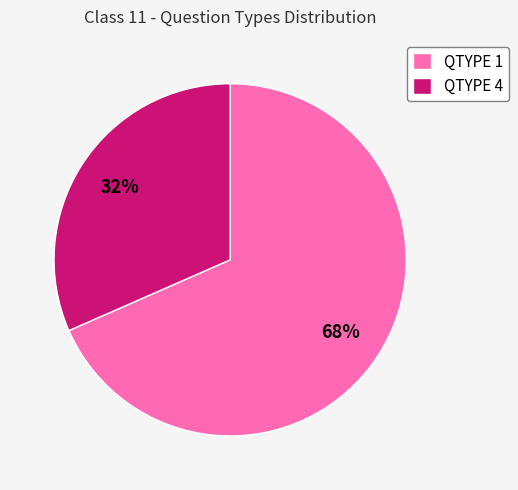

Is it true that QTYPE 1 is 82% of the pie?

False